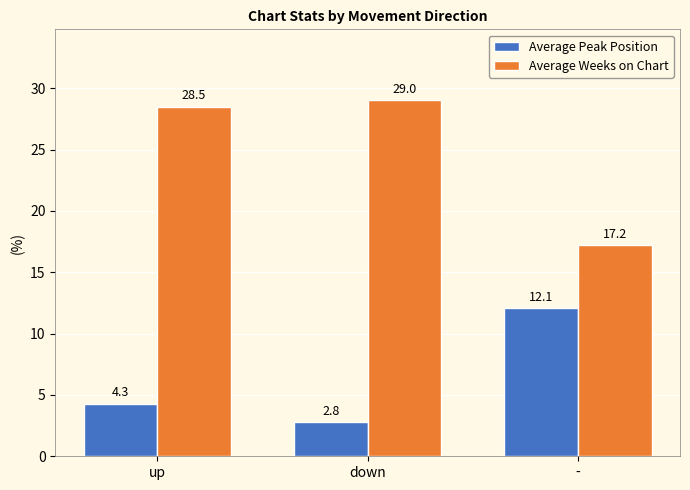

What is the approximate value of Average Peak Position at up?

4.3